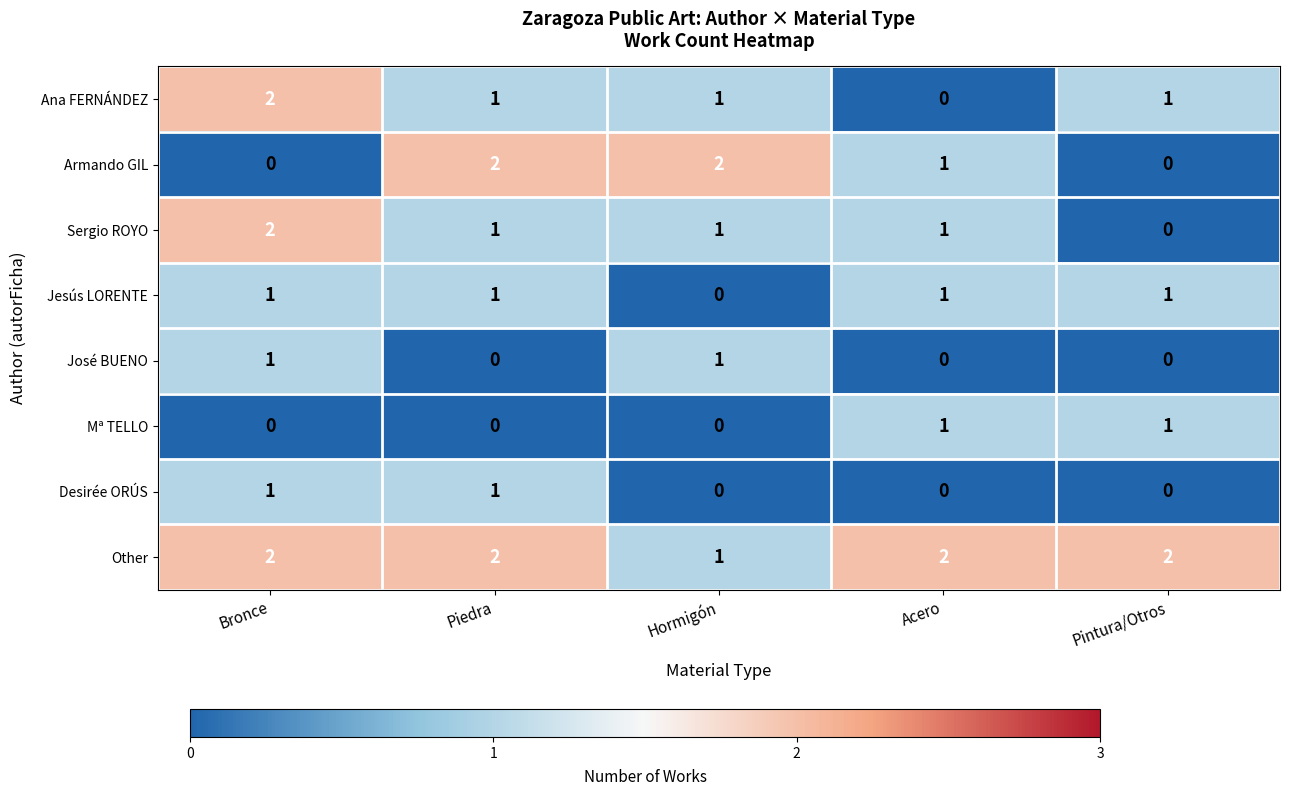

What is the sum of all Sergio ROYO values?

5